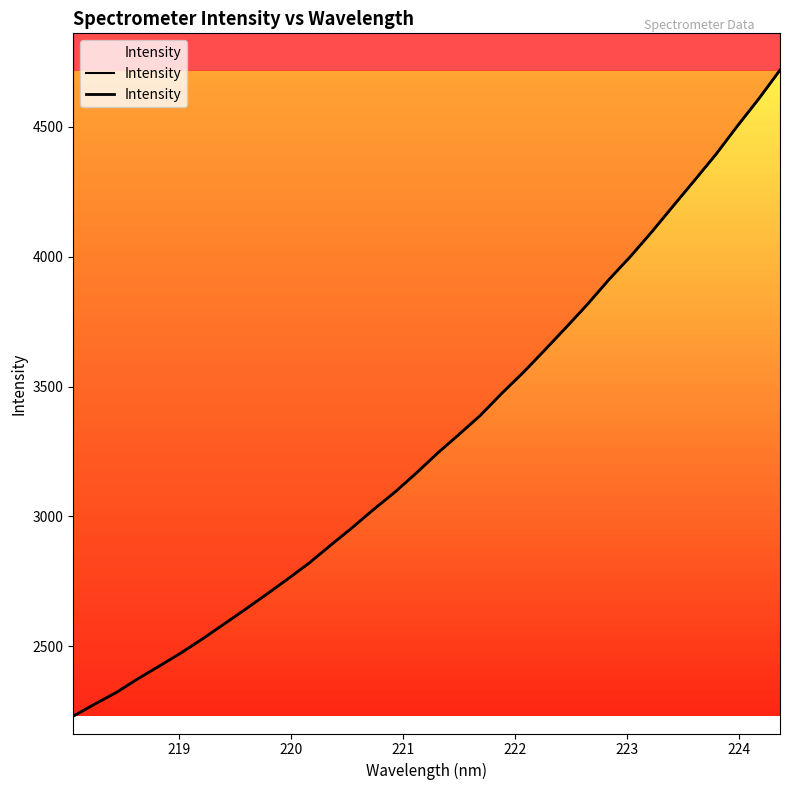

The value at 21 is 1677.3. True or false?

False